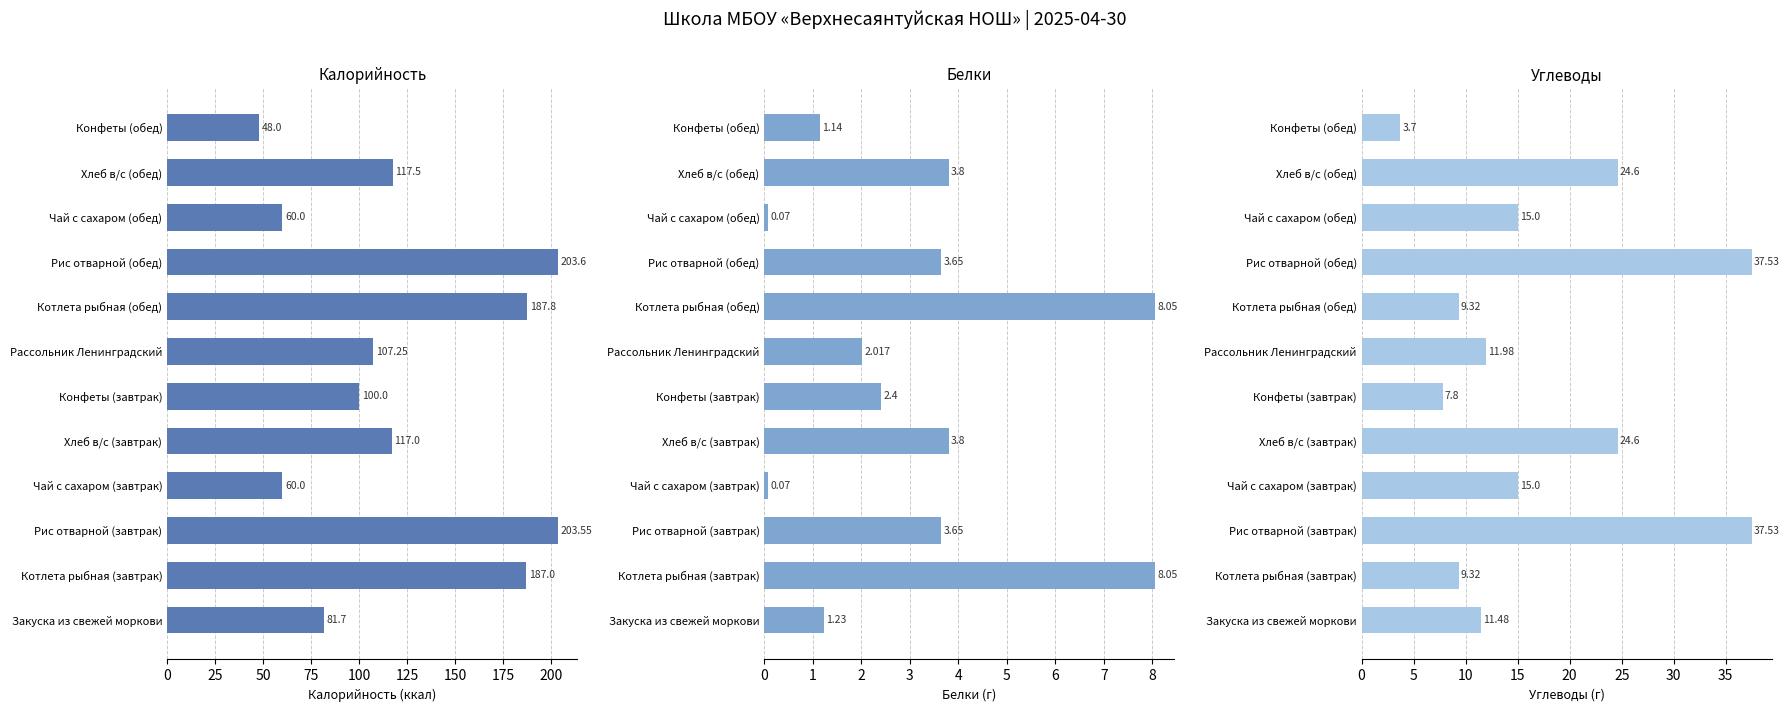

What is the maximum value shown in the chart?

203.6